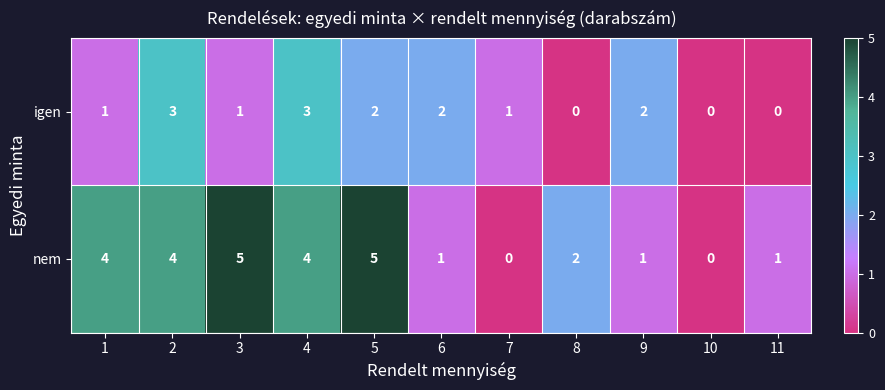

List the series in order of their peak value, highest first.

nem, igen